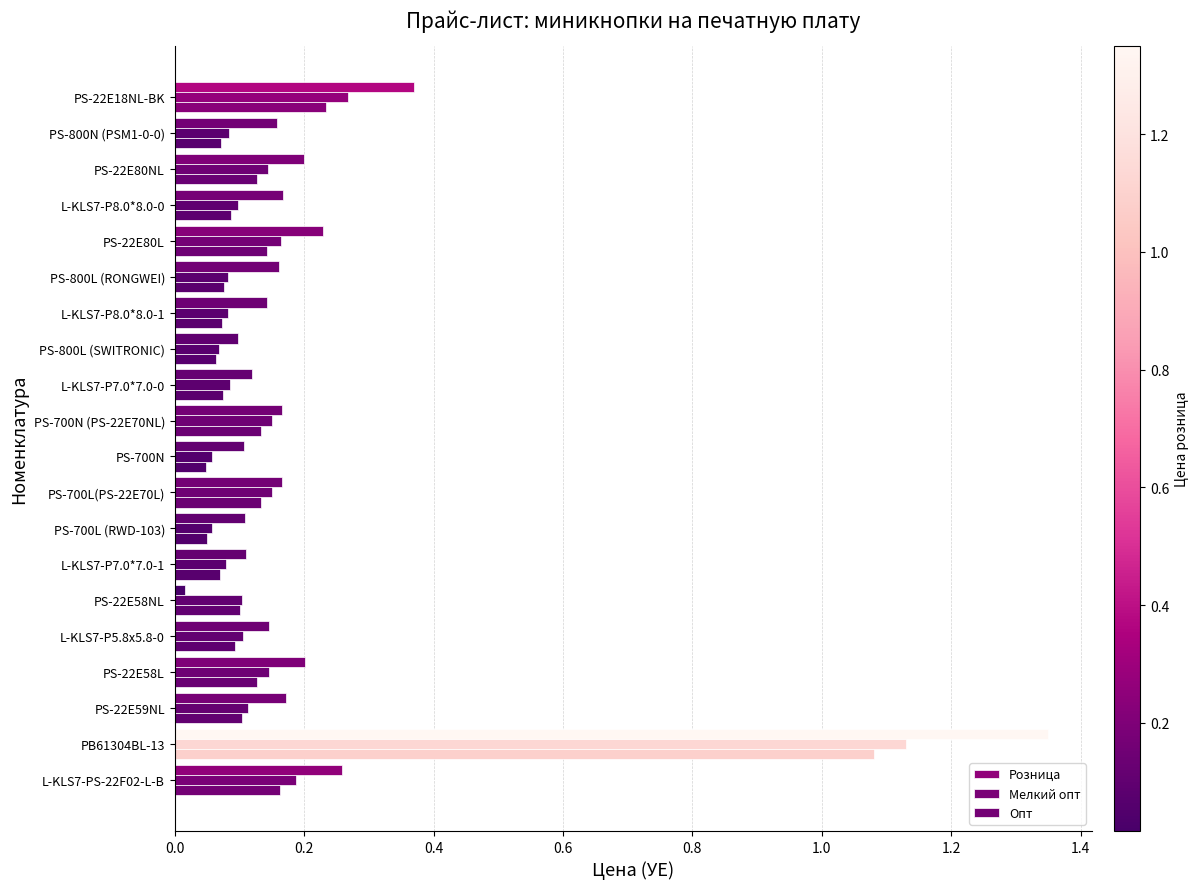

How many series are shown in this chart?

3